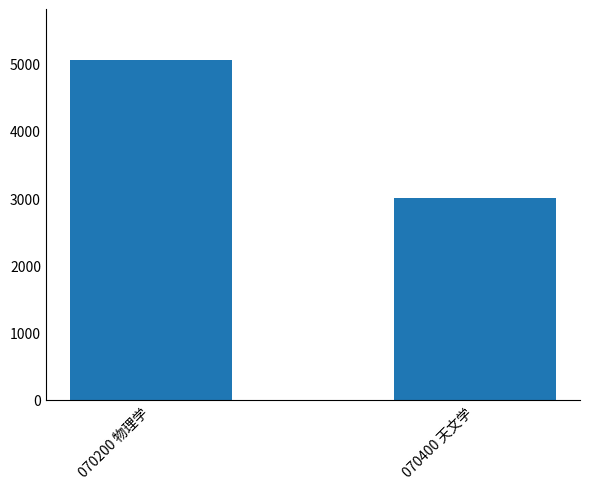

What is the sum of all values?

8056